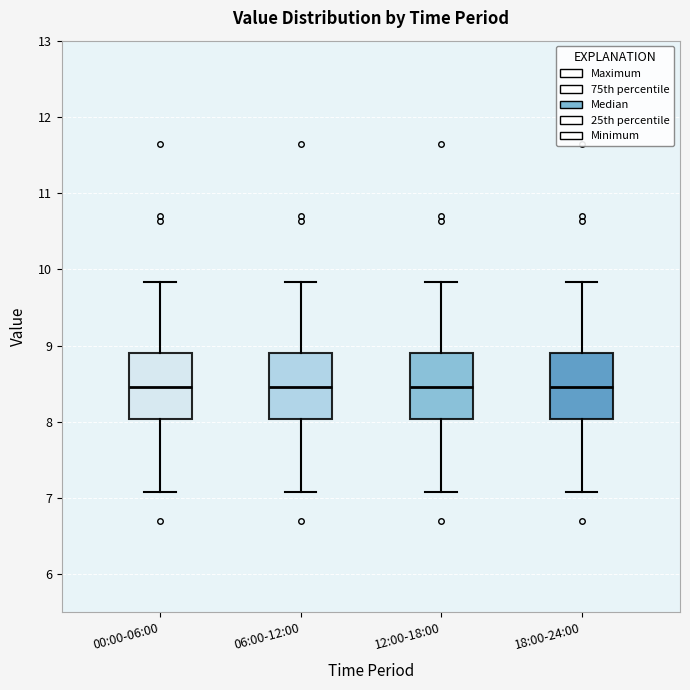

Where is the upper edge of the box for 00:00-06:00 on the y-axis? The values are not printed on the chart, so give them approximately, as read against the axis.

8.9